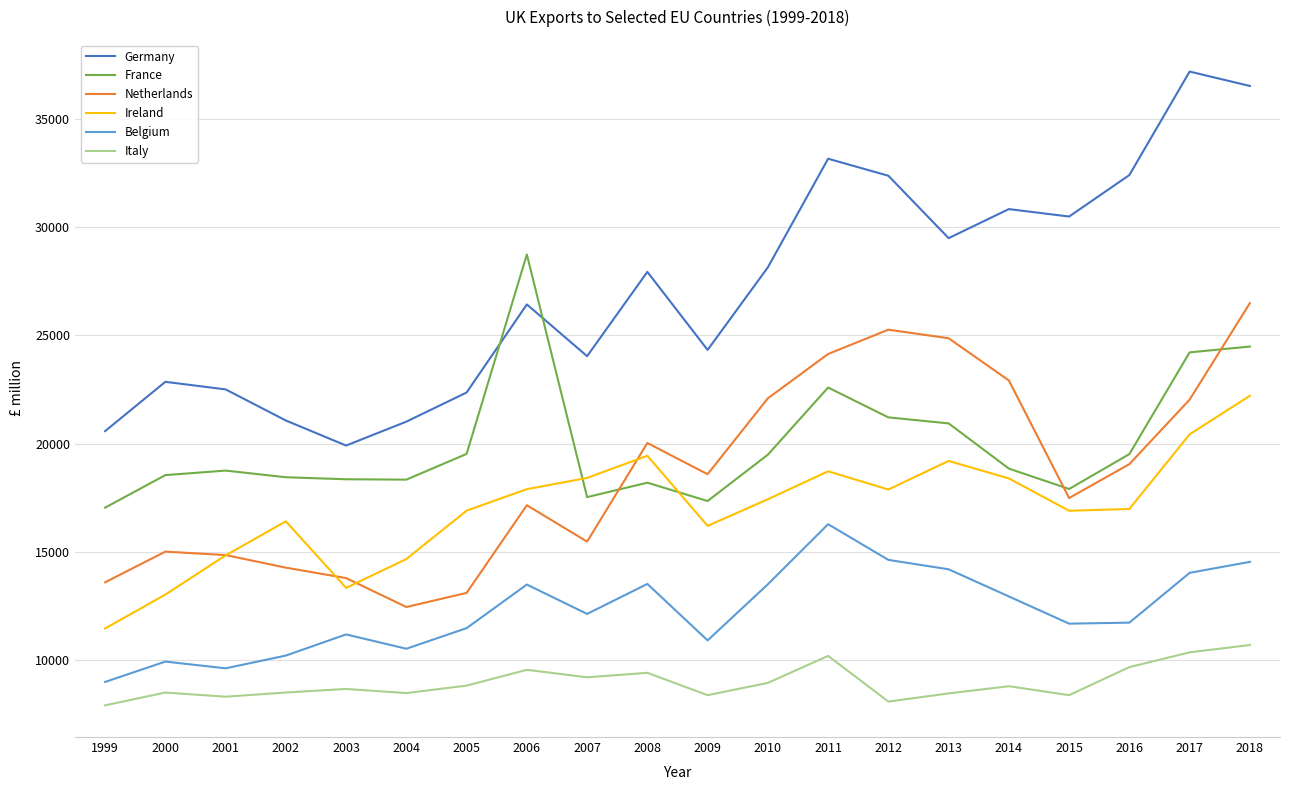

What are all the series names shown in the legend?

Germany, France, Netherlands, Ireland, Belgium, Italy